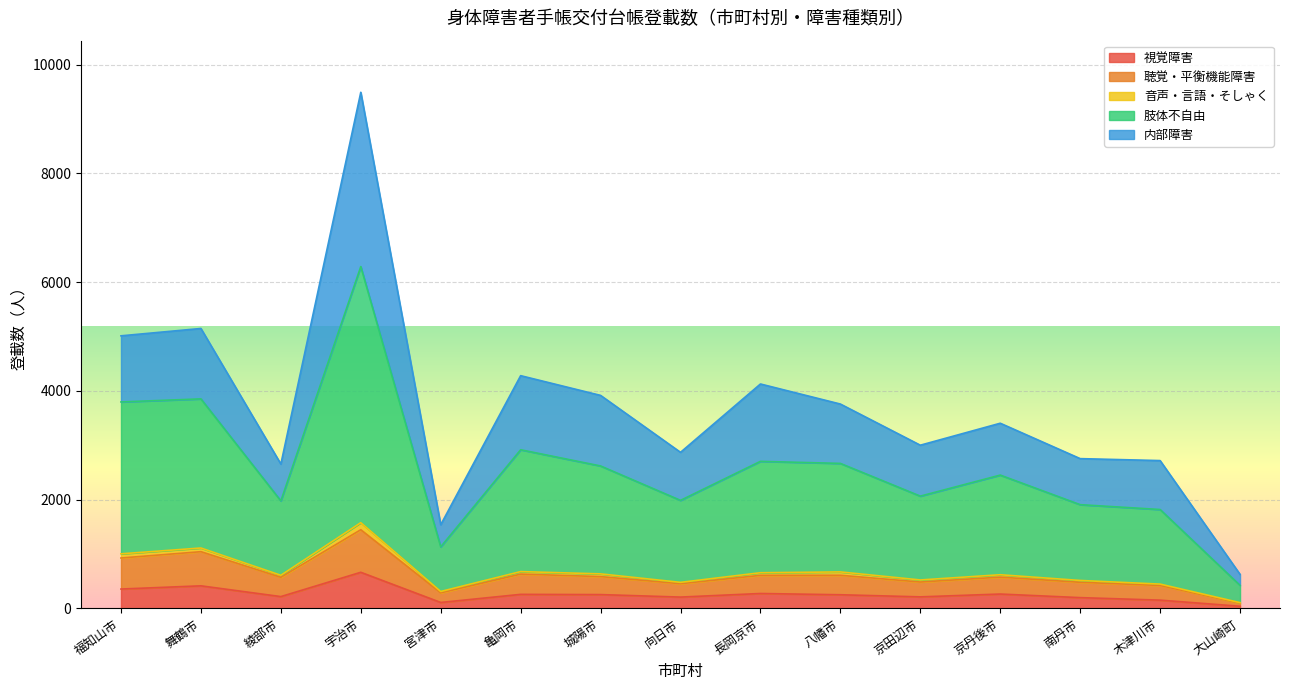

Is it true that 肢体不自由 equals 1259 at 舞鶴市?

False